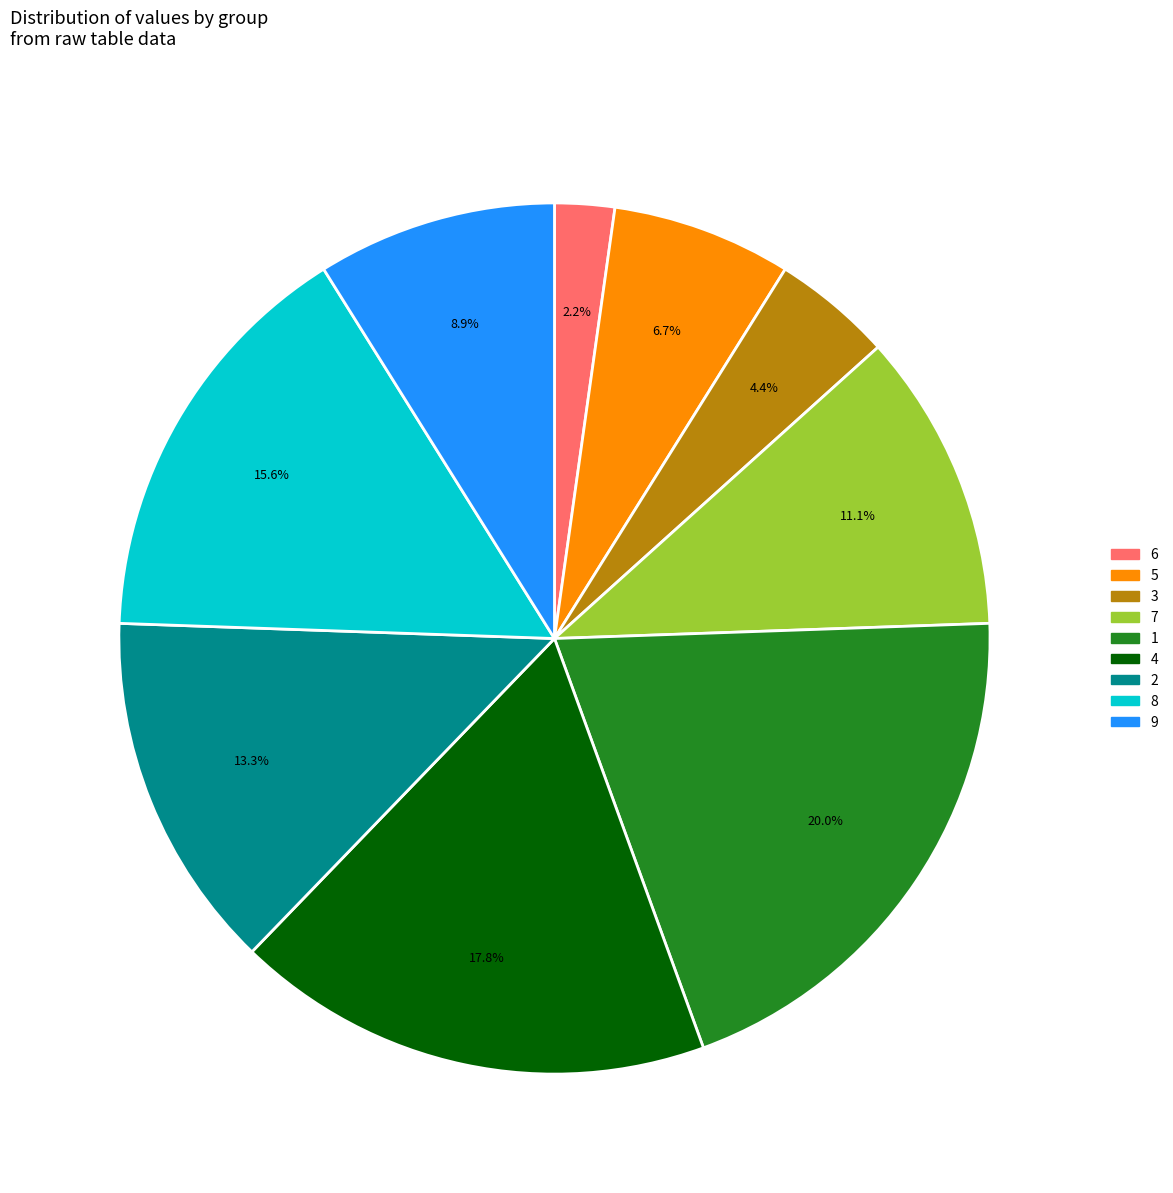

Is there any slice that represents more than half of the pie?

No